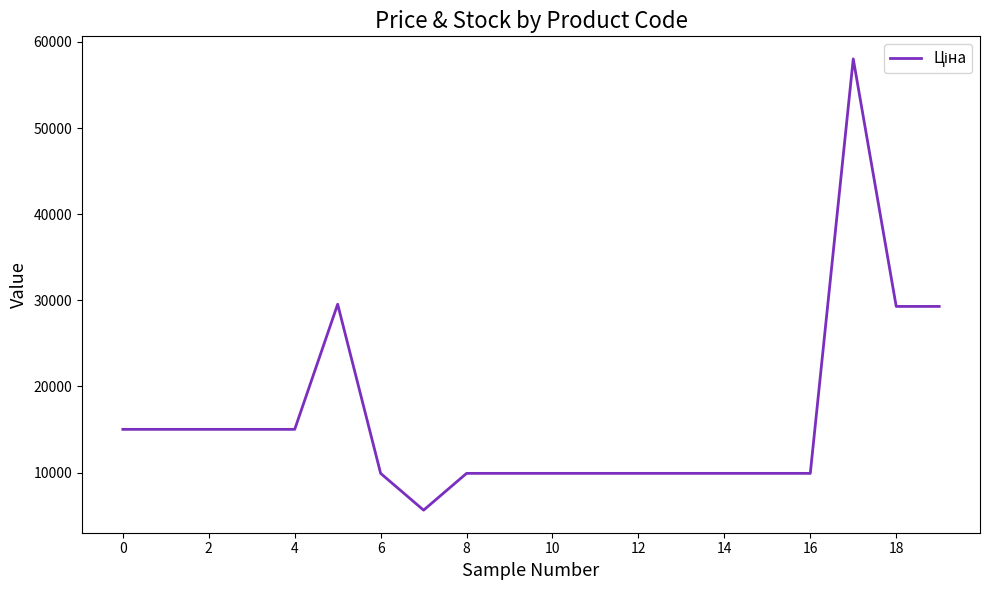

What is the difference between the maximum and minimum values?

52401.0